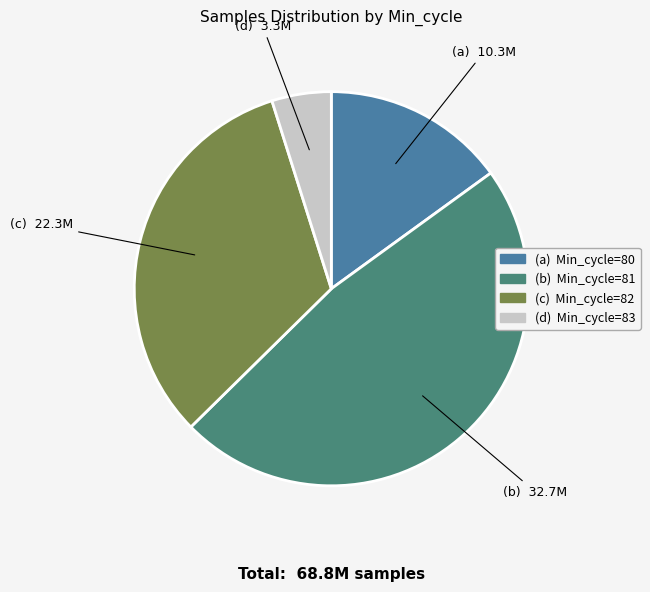

Does any single category account for the majority?

No